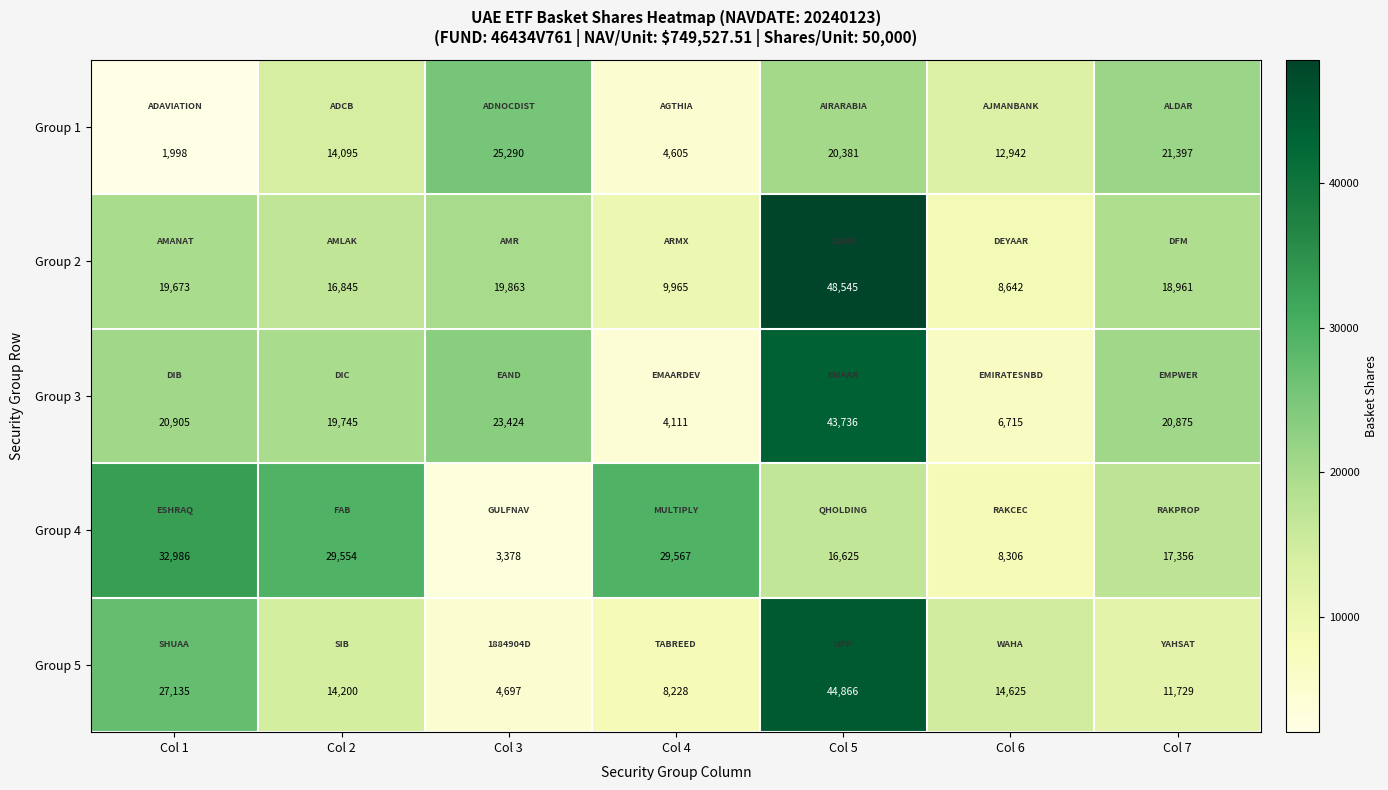

At which label does Group 4 first exceed 17356?

Col 1